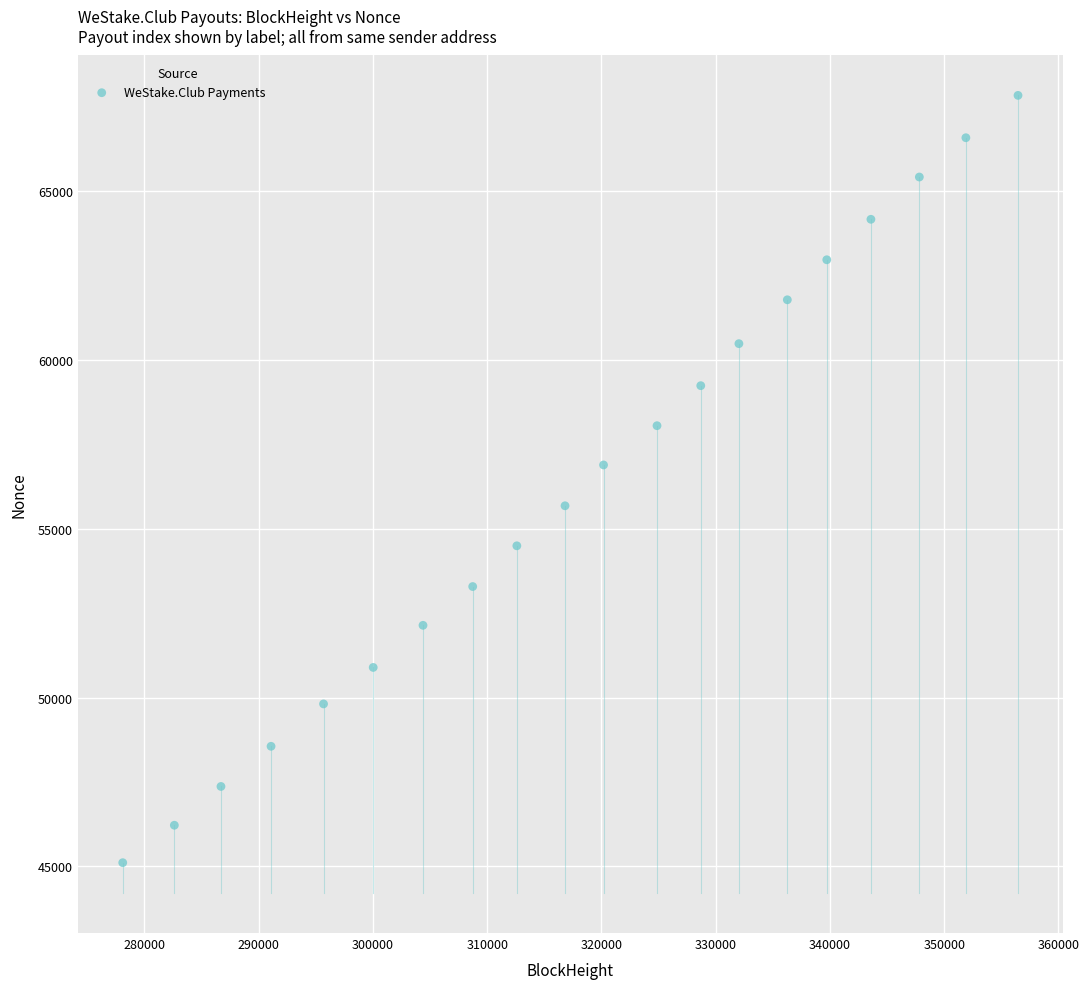

What Y value in the scatter plot is closest to 56478?

56896